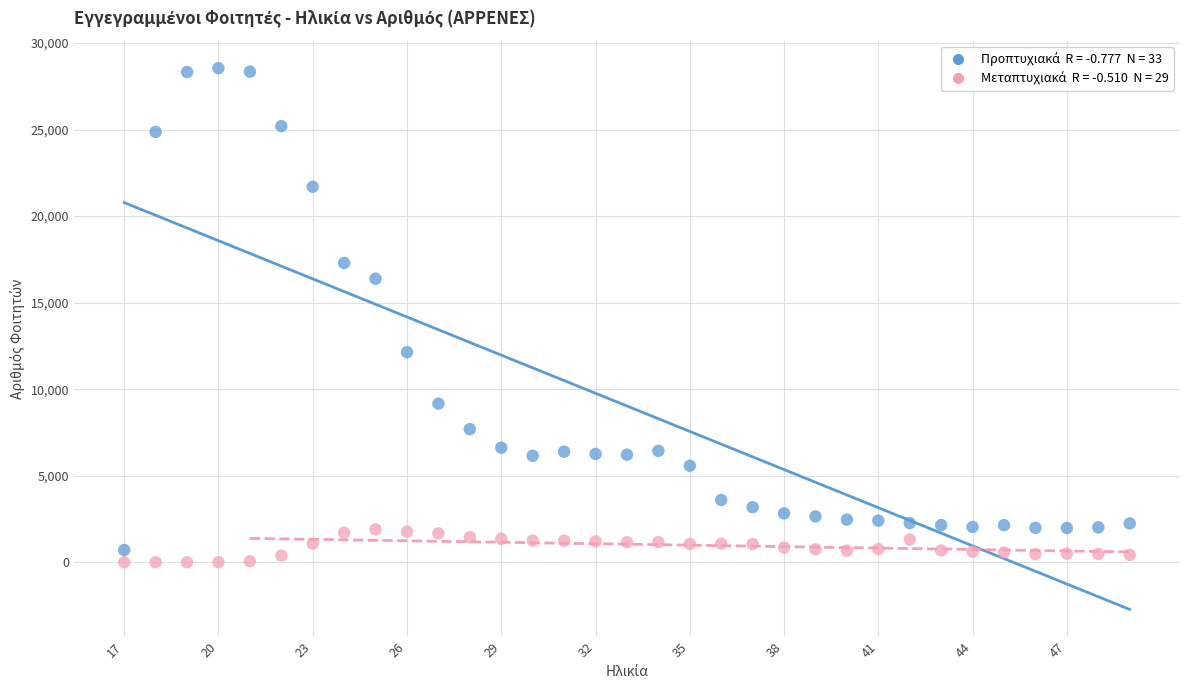

Across all data points, what is the range of Y values (max minus min)?

28544